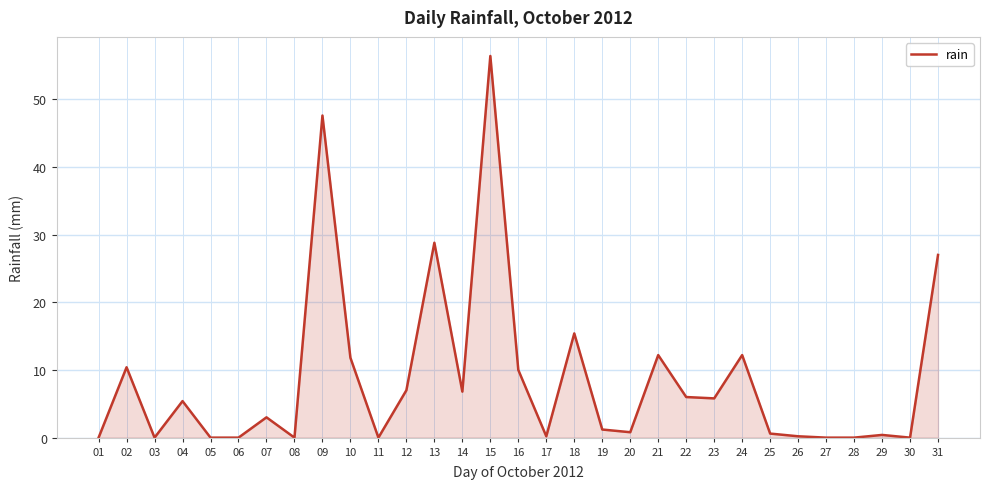

How many series are shown in this chart?

1